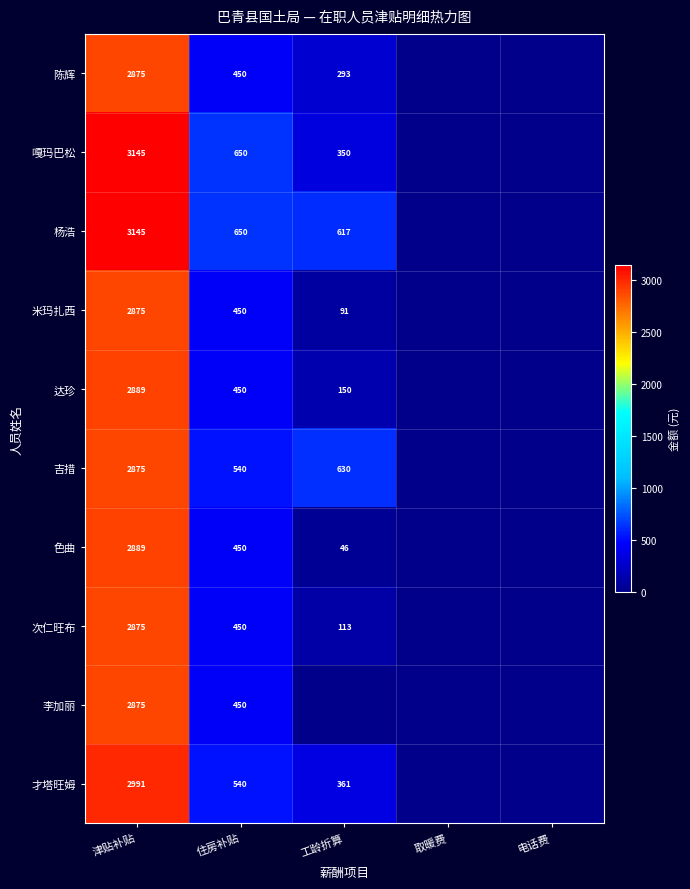

Is it true that 嘎玛巴松 equals 650 at 住房补贴?

True